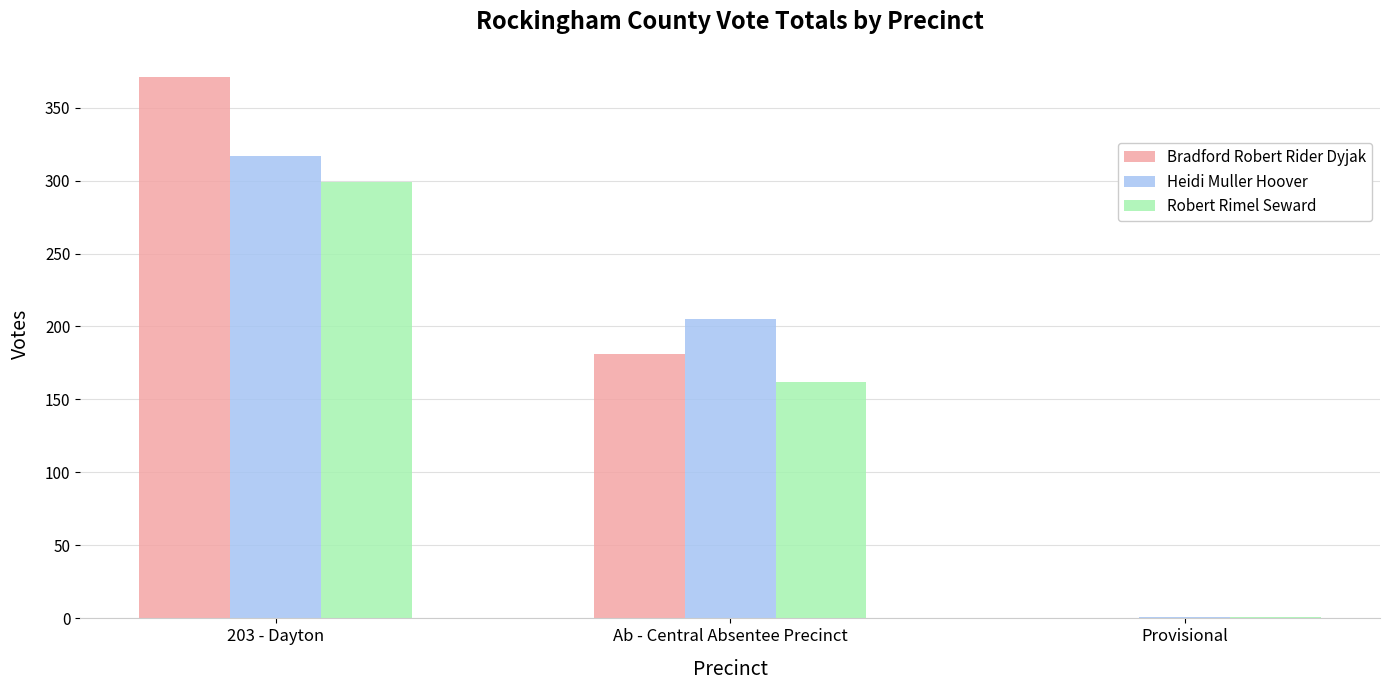

What is the sum of all Robert Rimel Seward values?

462